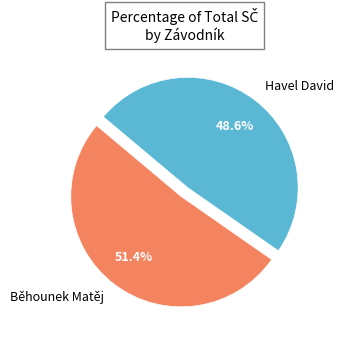

How many slices are in this pie chart?

2